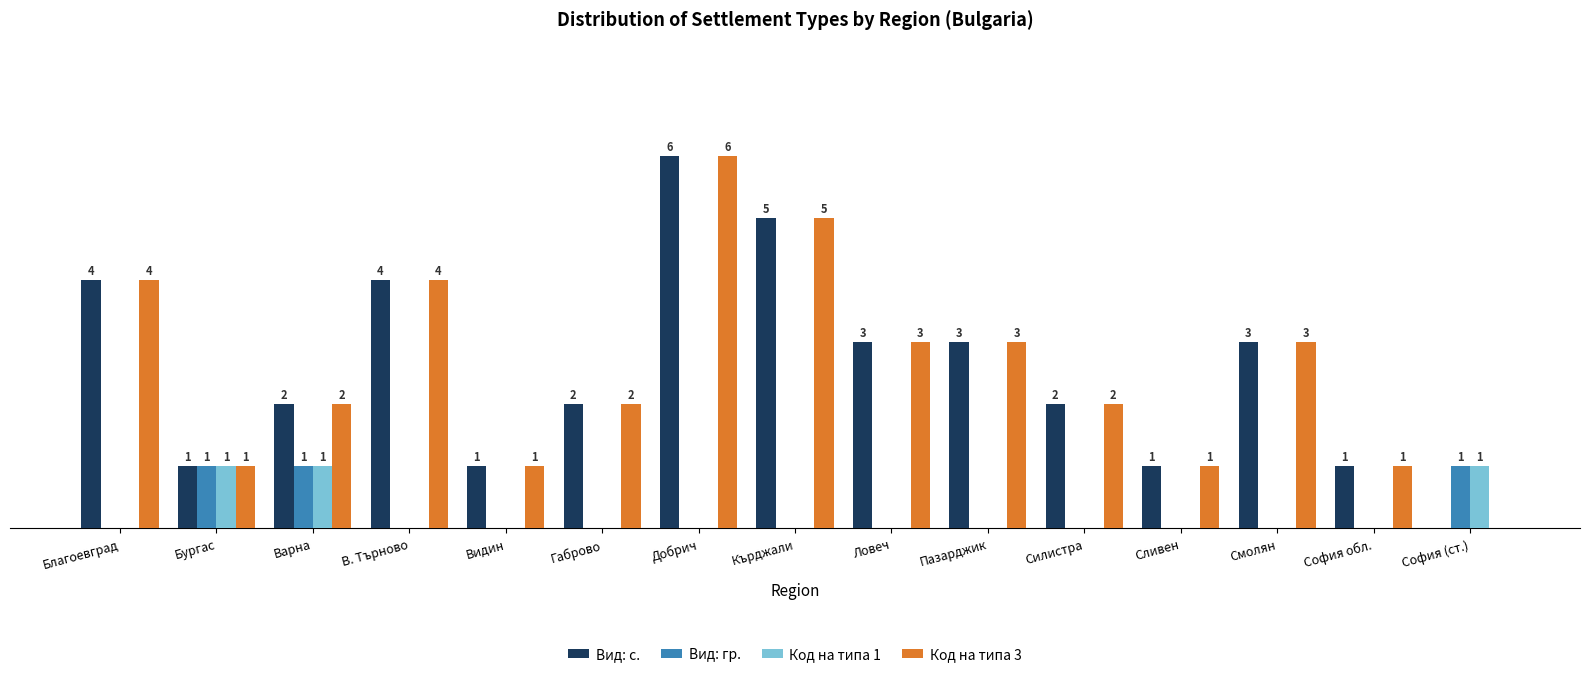

Which category has the highest value across all series?

Добрич